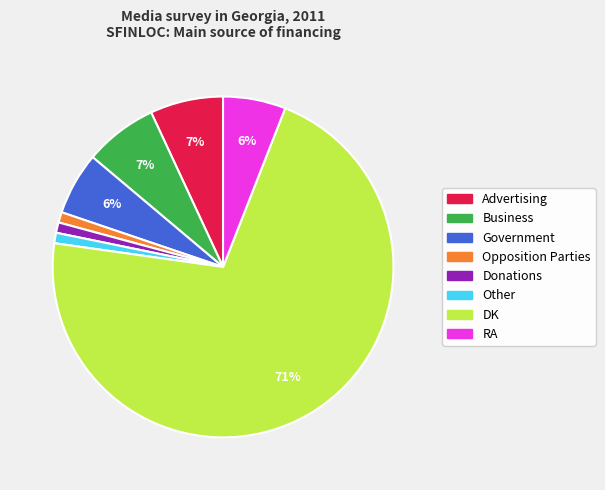

Do Opposition Parties and RA together represent more than half of the pie?

No